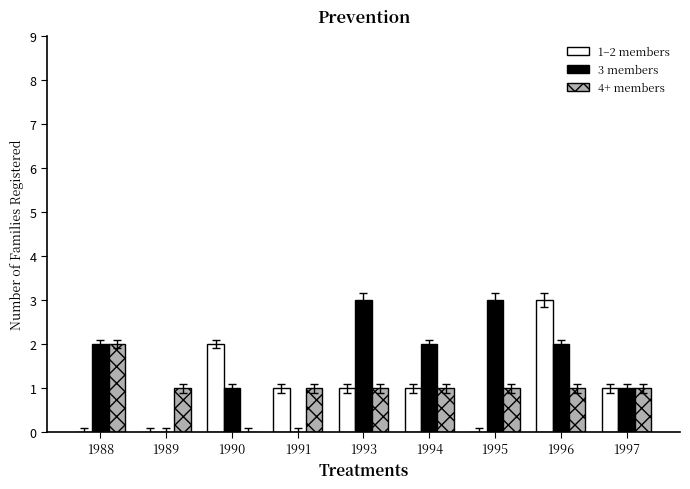

Reading right to left, what are all the values shown in this chart?

1–2 members: 1997=1	1996=3	1995=0	1994=1	1993=1	1991=1	1990=2	1989=0	1988=0
3 members: 1997=1	1996=2	1995=3	1994=2	1993=3	1991=0	1990=1	1989=0	1988=2
4+ members: 1997=1	1996=1	1995=1	1994=1	1993=1	1991=1	1990=0	1989=1	1988=2